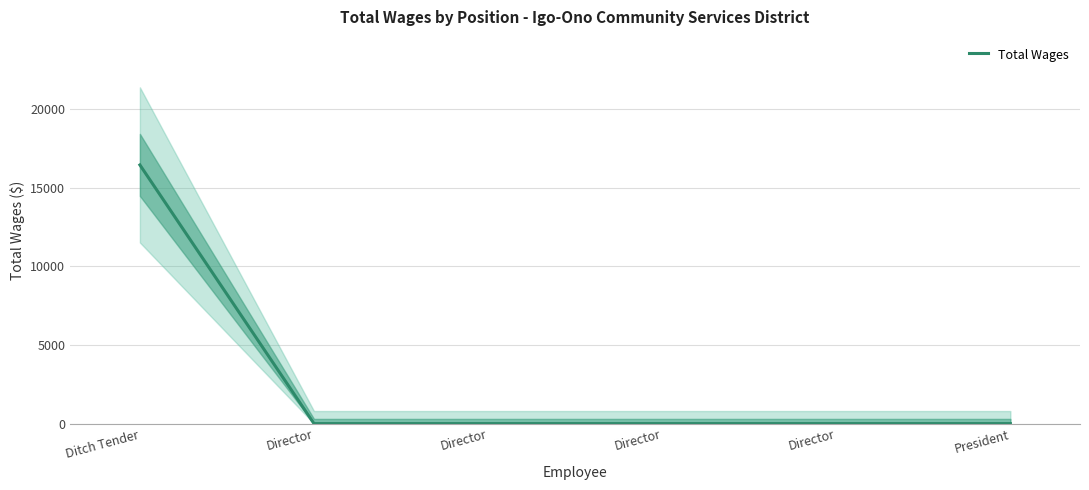

What is the sum of all values?

16440